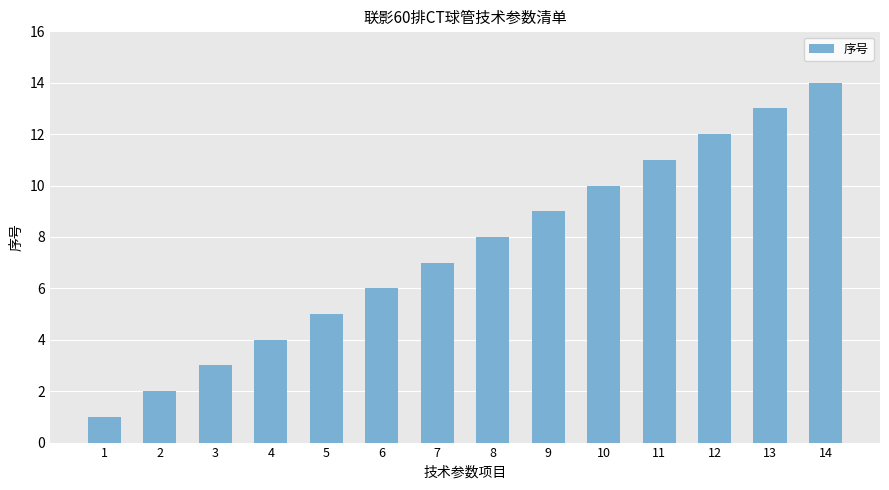

Which has a higher value, 7 or 3?

7